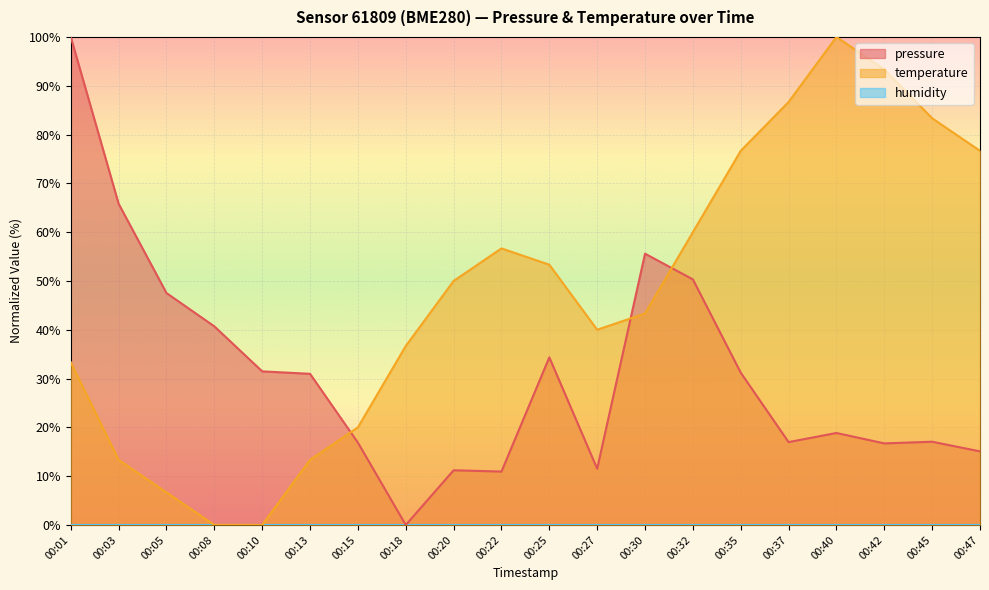

Does the chart display data point markers on the line(s)?

No